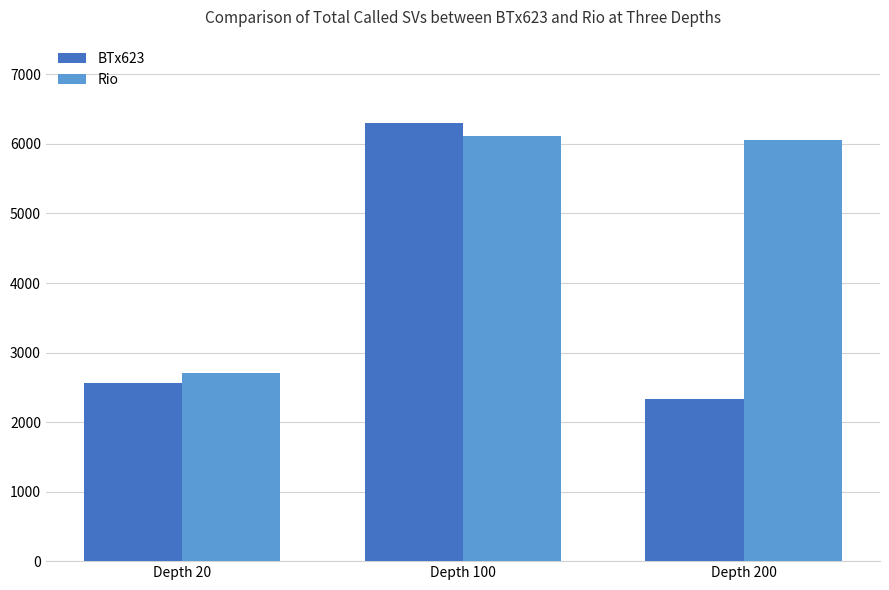

What is the sum of the BTx623 values at Depth 200 and Depth 100?

8623